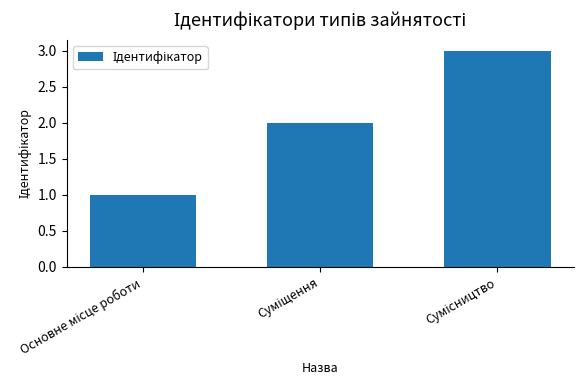

What is the sum of all values?

6